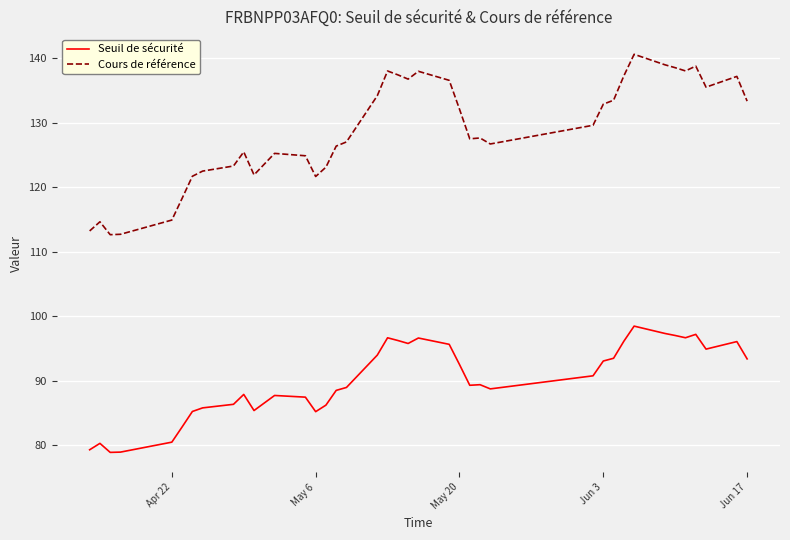

What is the maximum value shown in the chart?

140.6